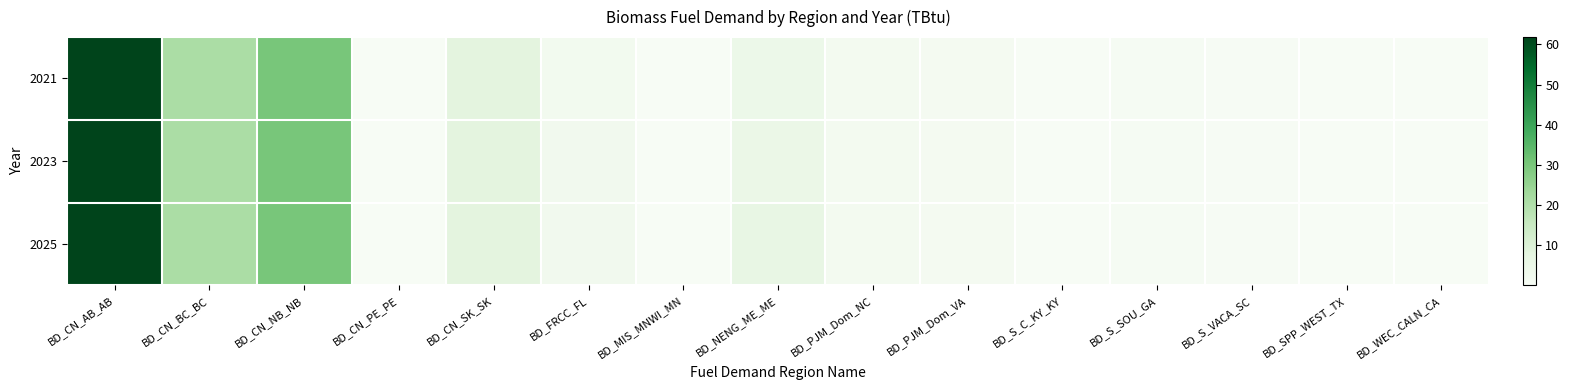

Reading right to left, what are all the values shown in this chart?

2021: BD_WEC_CALN_CA=0.1	BD_SPP_WEST_TX=0.0	BD_S_VACA_SC=0.3	BD_S_SOU_GA=0.6	BD_S_C_KY_KY=0.2	BD_PJM_Dom_VA=1.4	BD_PJM_Dom_NC=1.9	BD_NENG_ME_ME=4.5	BD_MIS_MNWI_MN=0.0	BD_FRCC_FL=2.1	BD_CN_SK_SK=7.9	BD_CN_PE_PE=0.1	BD_CN_NB_NB=30.1	BD_CN_BC_BC=21.1	BD_CN_AB_AB=61.8
2023: BD_WEC_CALN_CA=0.1	BD_SPP_WEST_TX=0.0	BD_S_VACA_SC=0.3	BD_S_SOU_GA=0.6	BD_S_C_KY_KY=0.2	BD_PJM_Dom_VA=1.4	BD_PJM_Dom_NC=1.9	BD_NENG_ME_ME=5.0	BD_MIS_MNWI_MN=0.0	BD_FRCC_FL=2.5	BD_CN_SK_SK=7.9	BD_CN_PE_PE=0.2	BD_CN_NB_NB=30.1	BD_CN_BC_BC=21.1	BD_CN_AB_AB=61.8
2025: BD_WEC_CALN_CA=0.1	BD_SPP_WEST_TX=0.0	BD_S_VACA_SC=0.3	BD_S_SOU_GA=0.6	BD_S_C_KY_KY=0.2	BD_PJM_Dom_VA=1.4	BD_PJM_Dom_NC=1.9	BD_NENG_ME_ME=6.1	BD_MIS_MNWI_MN=0.0	BD_FRCC_FL=2.6	BD_CN_SK_SK=7.9	BD_CN_PE_PE=0.2	BD_CN_NB_NB=30.1	BD_CN_BC_BC=21.1	BD_CN_AB_AB=61.8